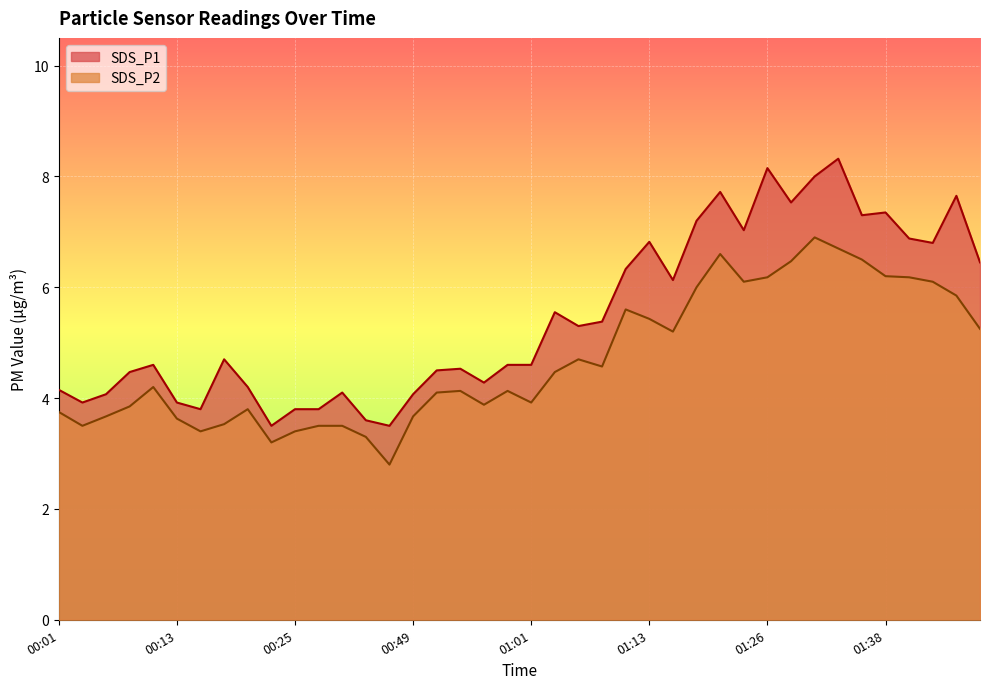

At which label does SDS_P2 first exceed 4?

00:11